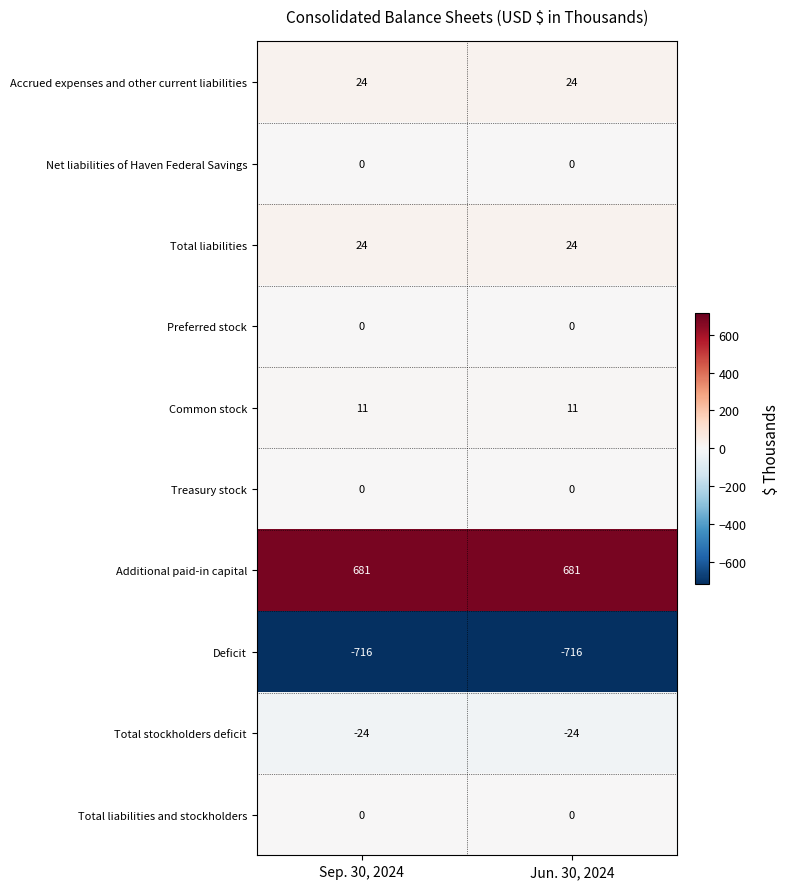

The value of Accrued expenses and other current liabilities at Jun. 30, 2024 is 8. True or false?

False